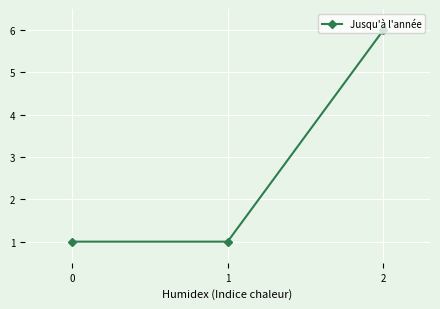

Reading left to right, what are all the values shown in this chart?

1	1	6